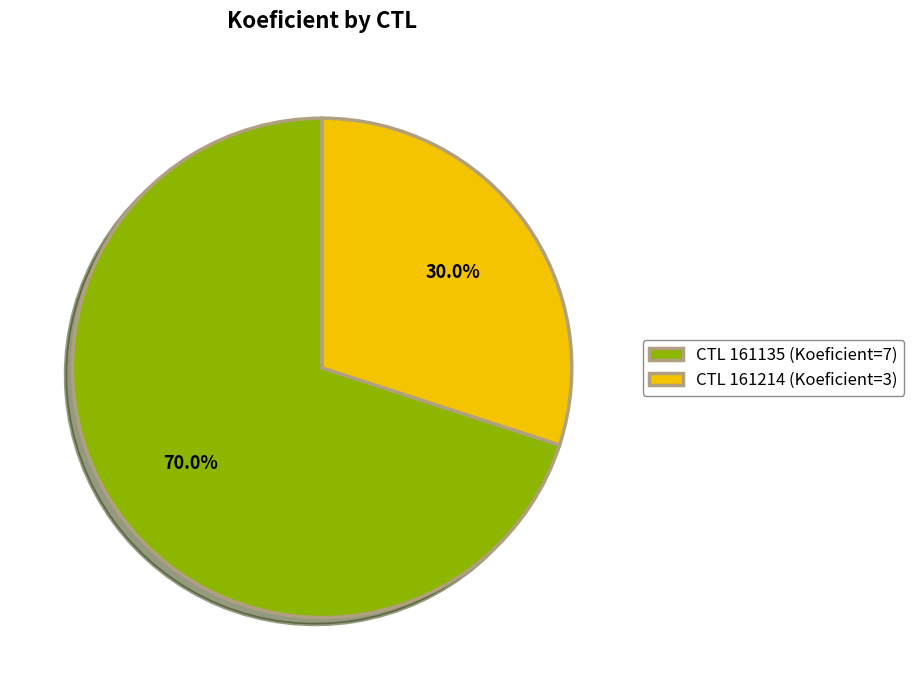

Is there a majority slice in this chart?

Yes